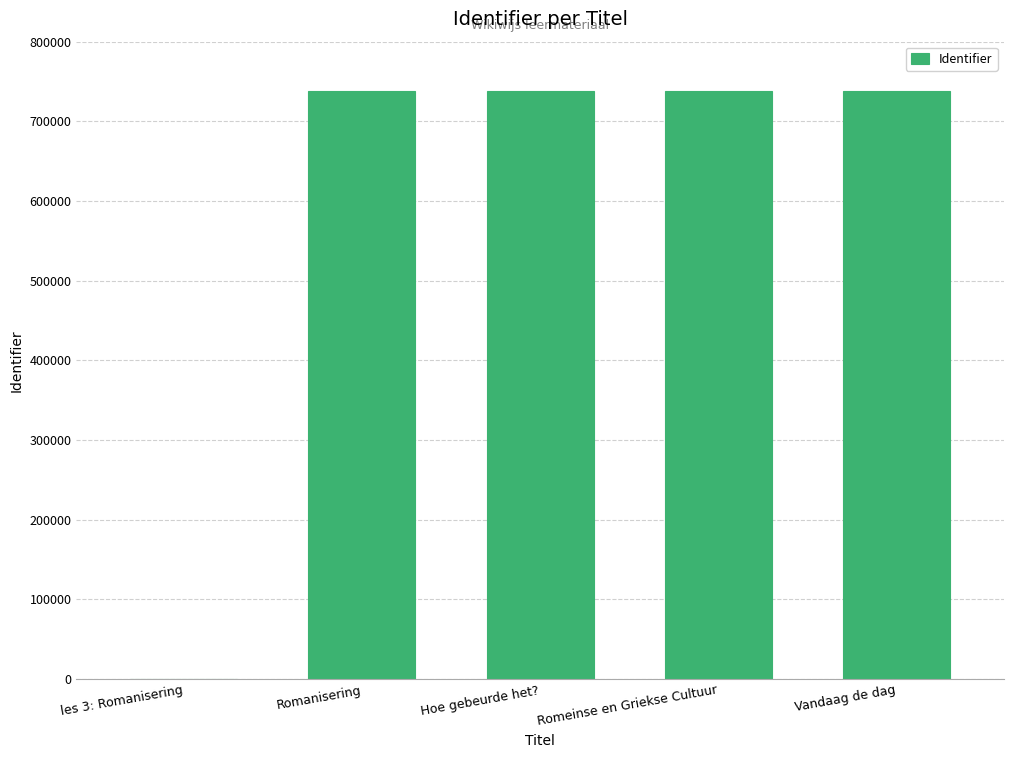

Approximately how many times larger is the value at Vandaag de dag compared to Hoe gebeurde het??

1.0